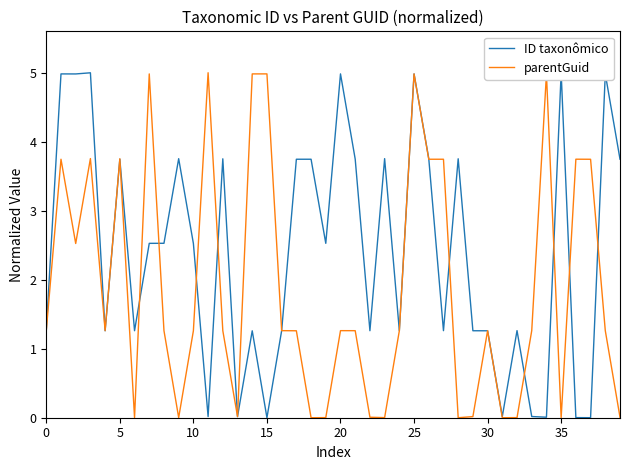

How many interior local peaks does the ID taxonômico series have?

14